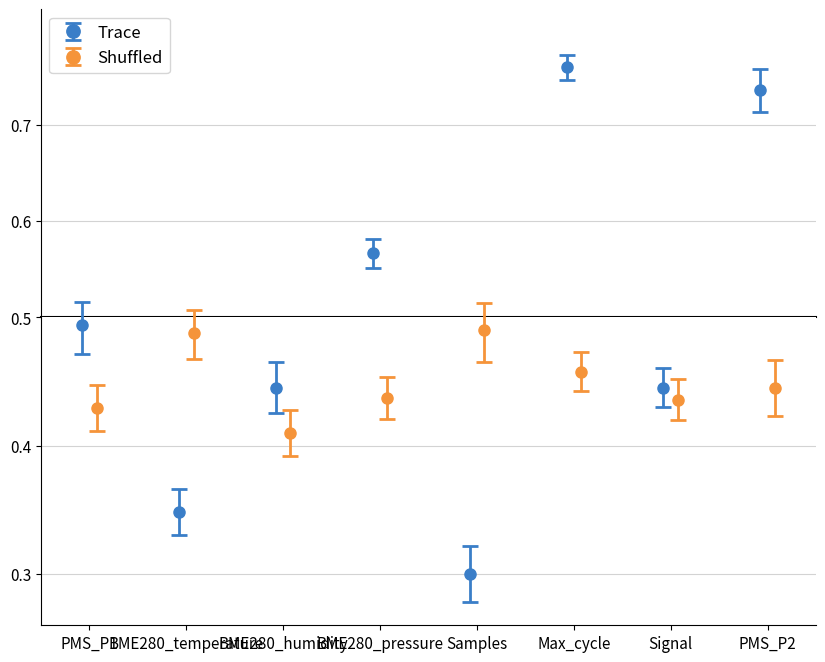

The value of Trace at Samples is 0.2. True or false?

False